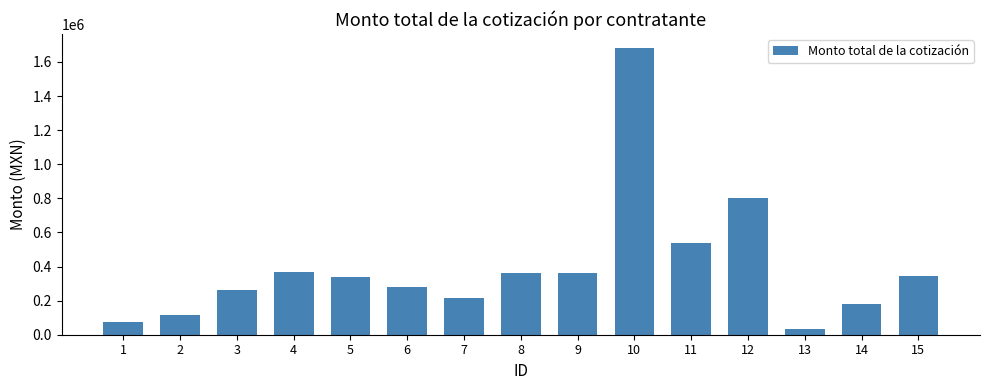

What is the sum of the values at 14 and 15?

521450.9